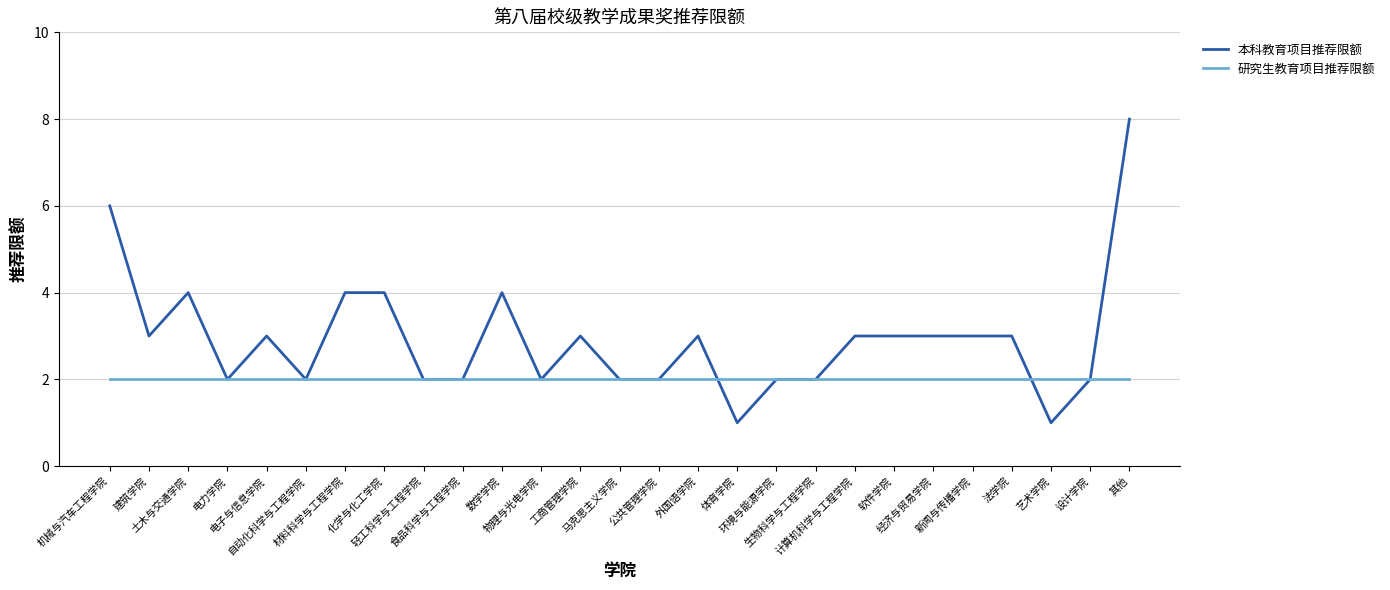

Which series has the widest spread of values?

本科教育项目推荐限额